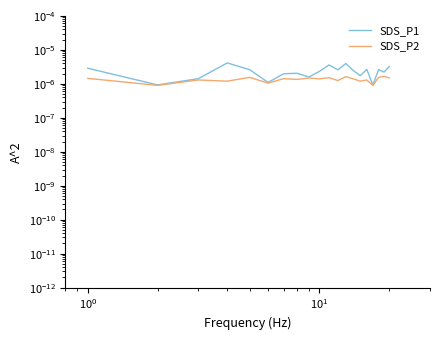

Is it true that SDS_P1 equals 0.0 at 18?

False